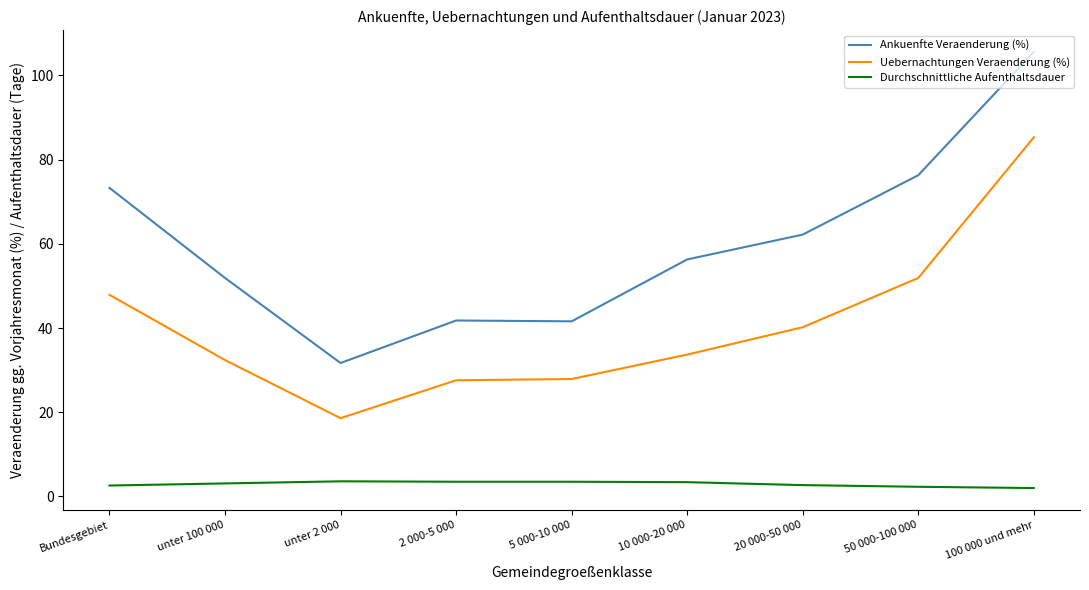

Is the value of Uebernachtungen Veraenderung (%) at 5 000-10 000 greater than the value of Durchschnittliche Aufenthaltsdauer at 50 000-100 000?

Yes